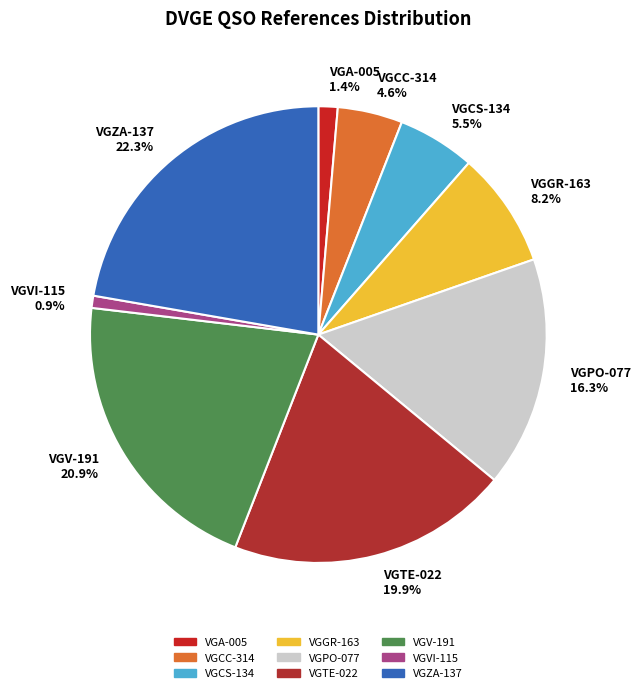

Rank the categories by value from highest to lowest.

VGZA-137, VGV-191, VGTE-022, VGPO-077, VGGR-163, VGCS-134, VGCC-314, VGA-005, VGVI-115